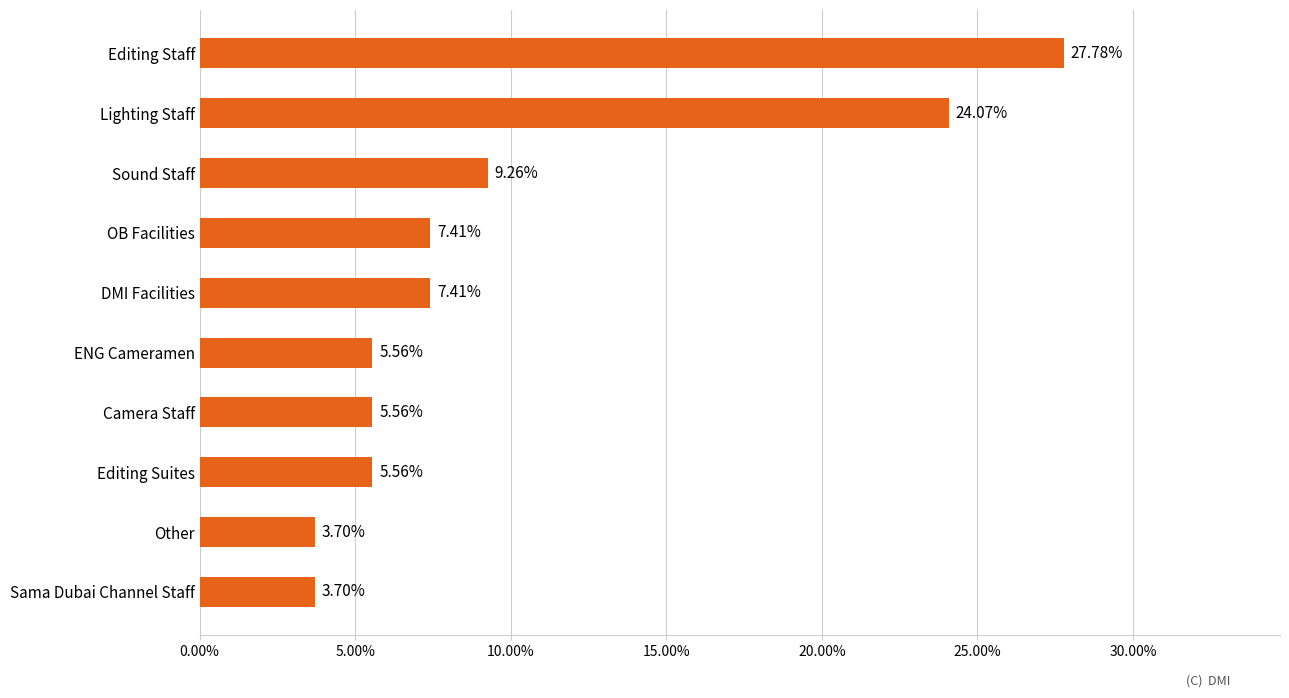

What is the change in value from Editing Suites to Editing Staff?

+22.2